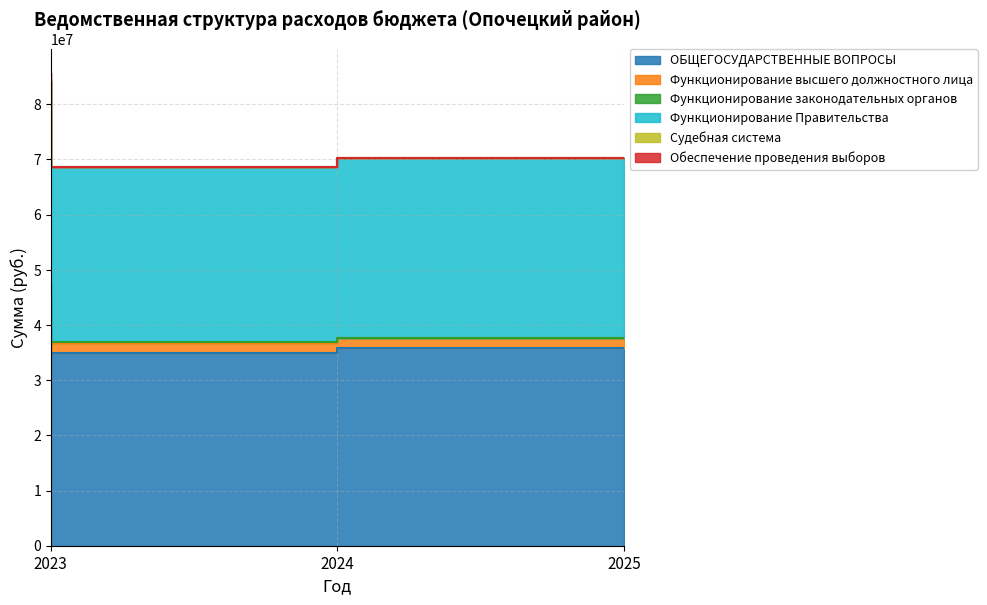

True or false: Функционирование высшего должностного лица has a value of 37630000.0 at 2025.

True